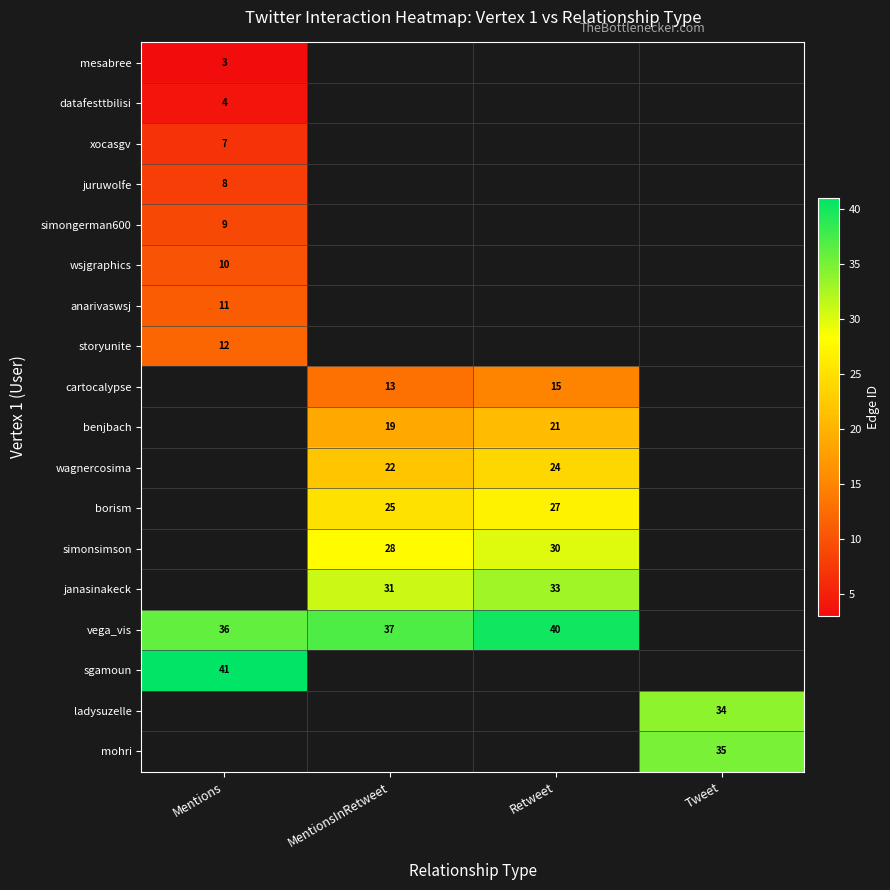

The value of borism at Retweet is 36. True or false?

False